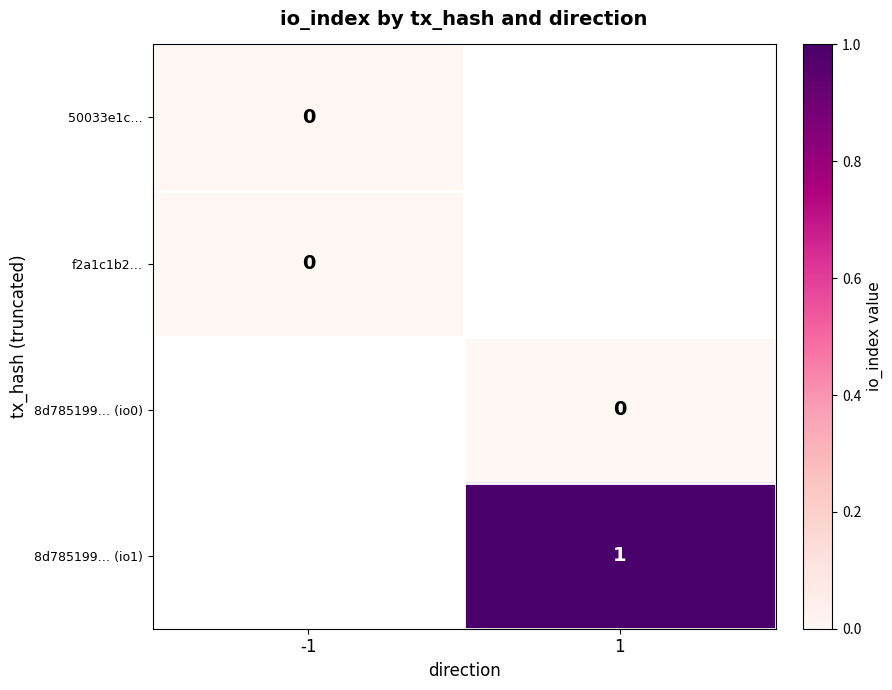

Which label corresponds to the largest value in the chart?

1